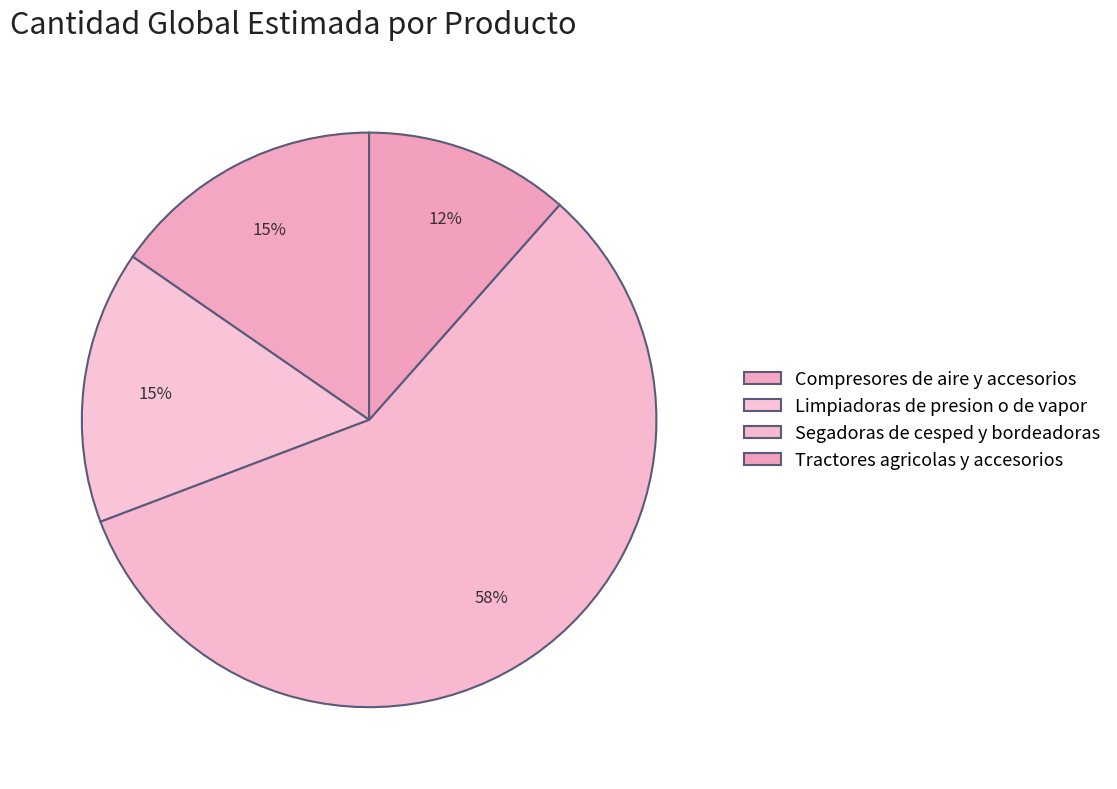

How many segments does this pie chart have?

4